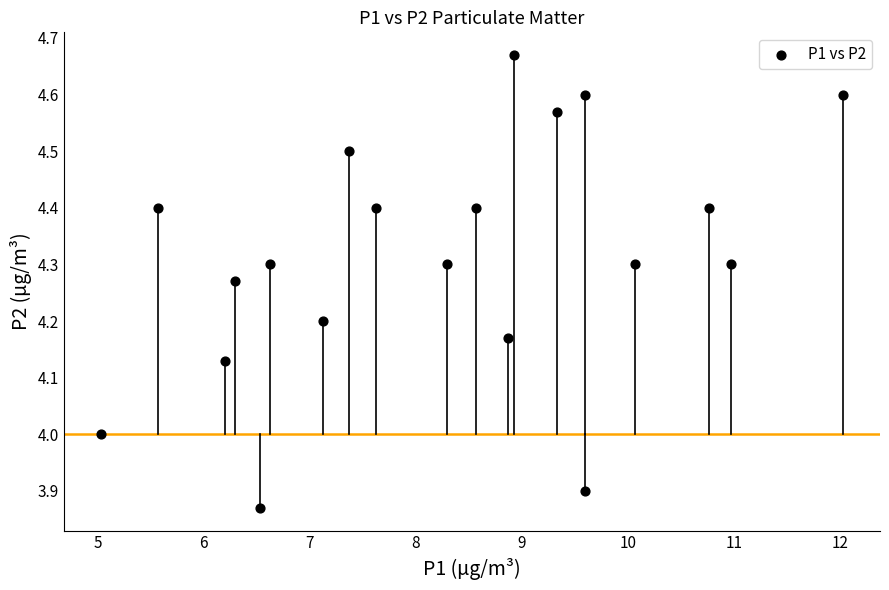

What is the range of X values (max minus min)?

7.0